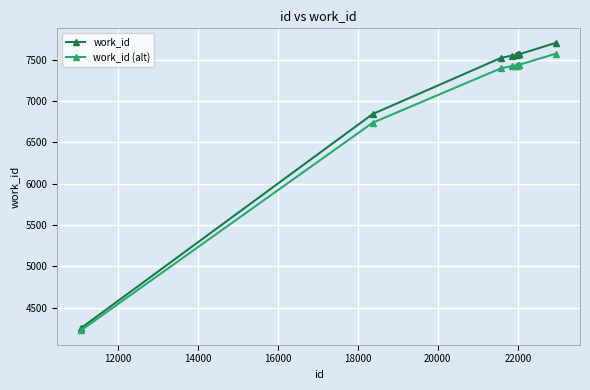

What is the maximum value for work_id (alt)?

7572.9